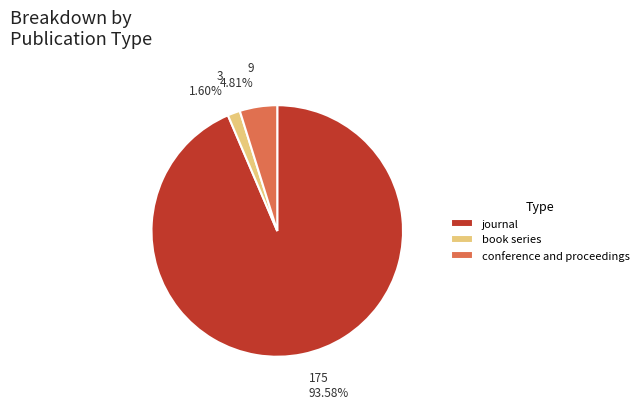

Combined, what portion of the pie is conference and proceedings and book series?

6.4%